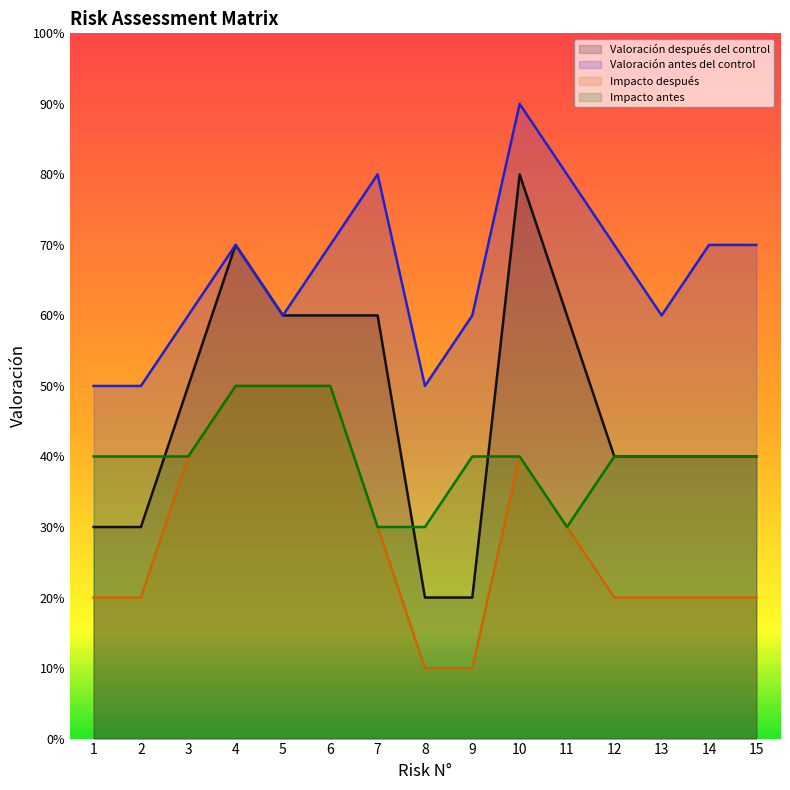

Does the chart display data point markers on the line(s)?

No